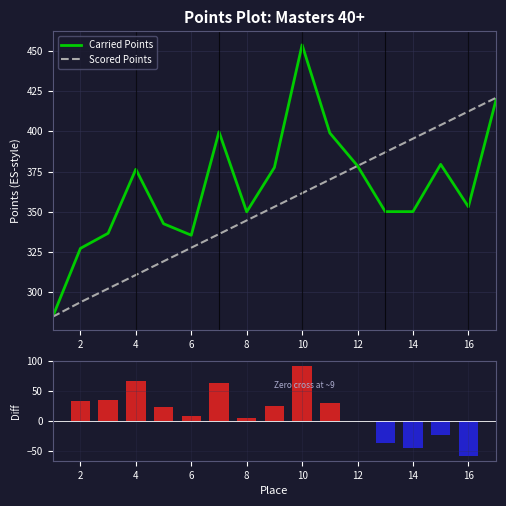

What is the minimum value shown in the chart?

-59.5